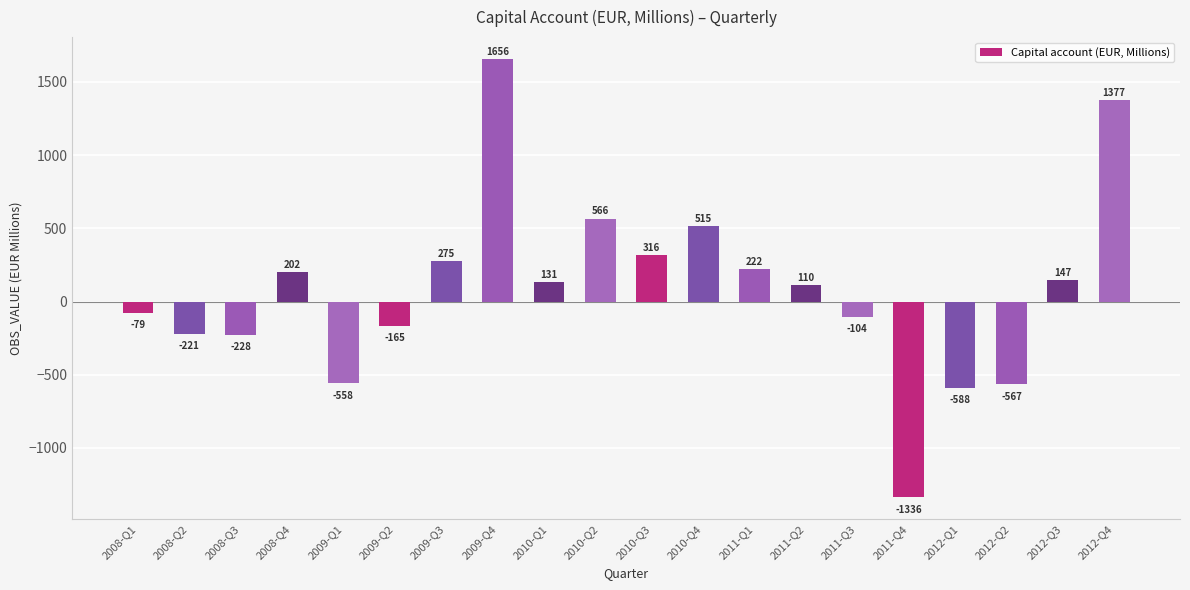

What is the change in value from 2008-Q1 to 2012-Q1?

-509.5